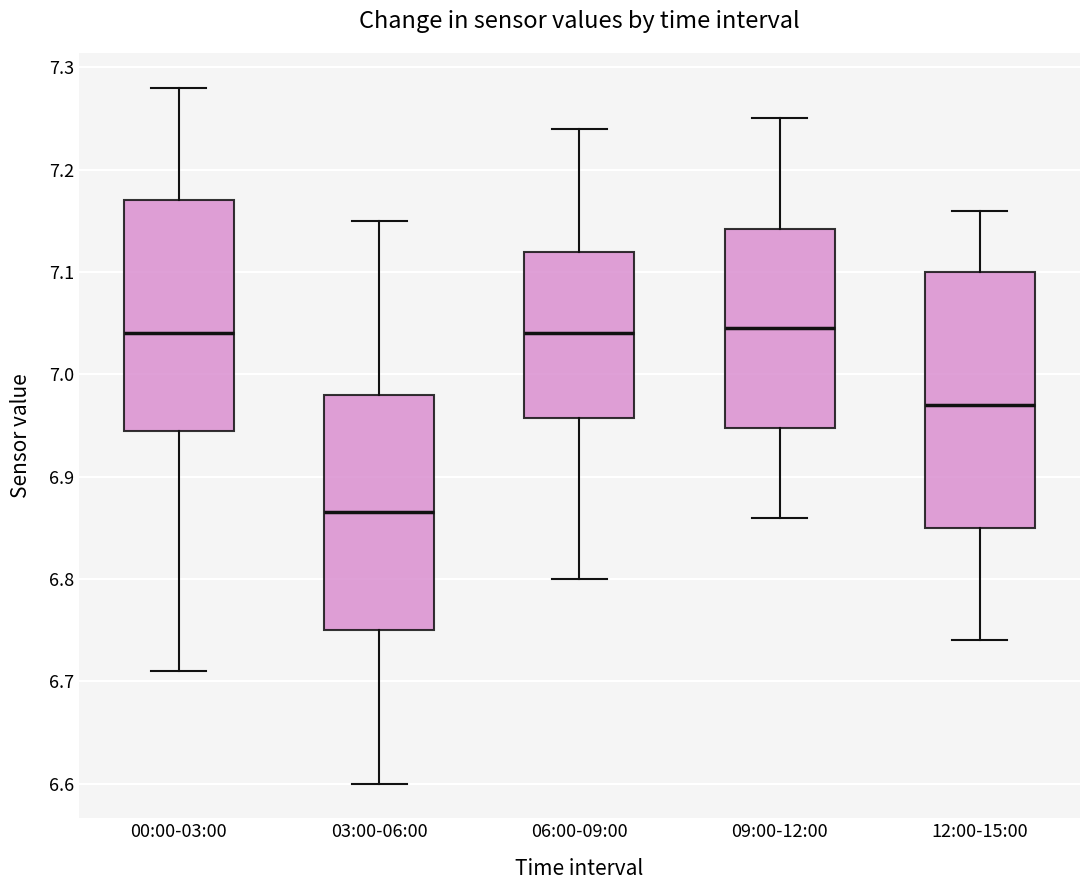

Reading left to right, read every box against the y-axis: the position of its median line, the range the box covers, and the ends of its whiskers. The values are not printed on the chart, so give them approximately, as read against the axis.

00:00-03:00: median 7.04, box 6.95 to 7.17, whiskers 6.71 to 7.28
03:00-06:00: median 6.87, box 6.75 to 6.98, whiskers 6.60 to 7.15
06:00-09:00: median 7.04, box 6.96 to 7.12, whiskers 6.80 to 7.24
09:00-12:00: median 7.05, box 6.95 to 7.14, whiskers 6.86 to 7.25
12:00-15:00: median 6.97, box 6.85 to 7.10, whiskers 6.74 to 7.16